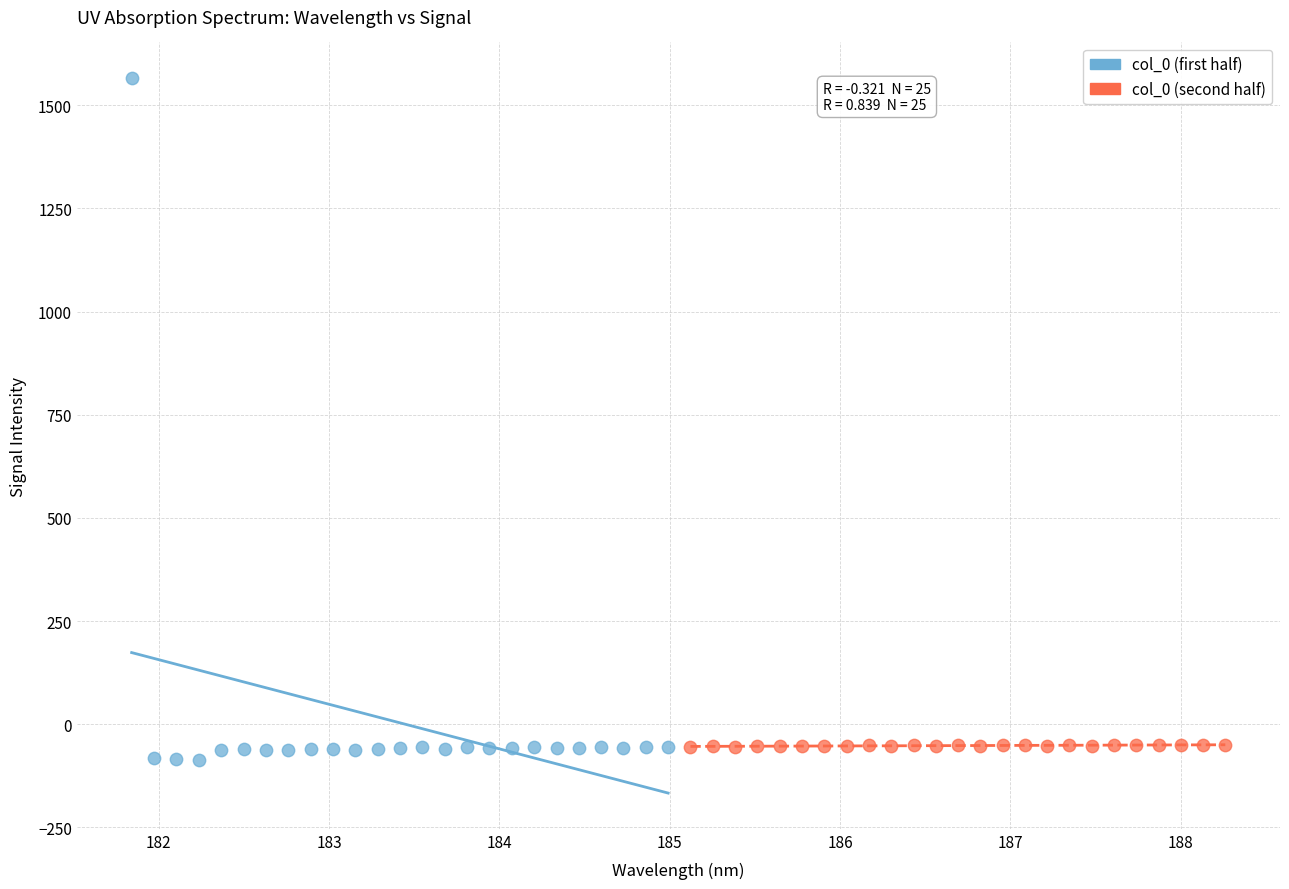

Which series contains the highest Y value?

col_0 (first half)